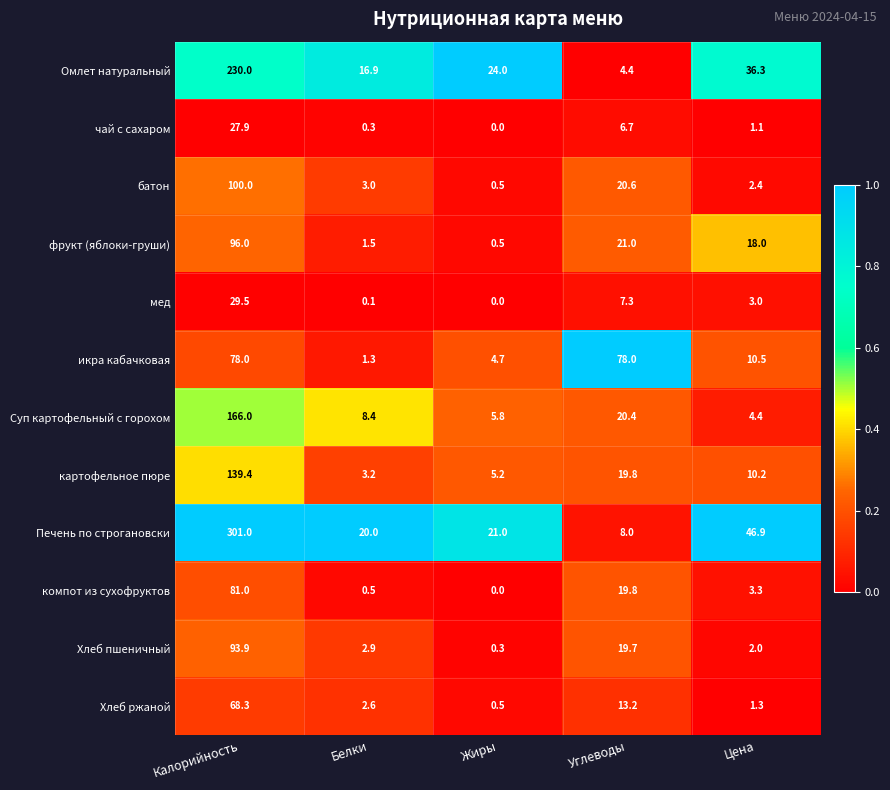

What is the average value of the Печень по строгановски series?

79.4